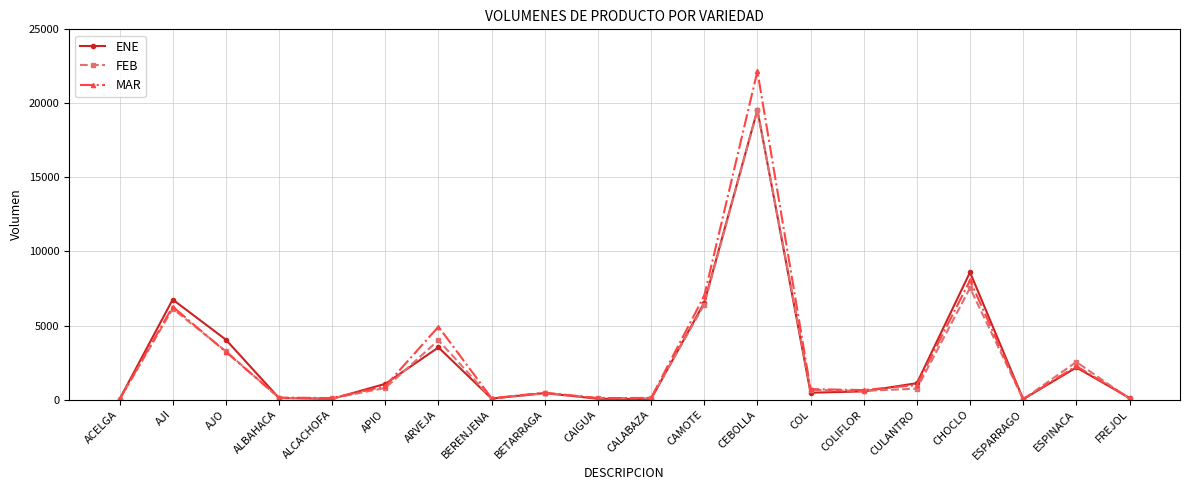

At which label is FEB closest to 9770?

CHOCLO